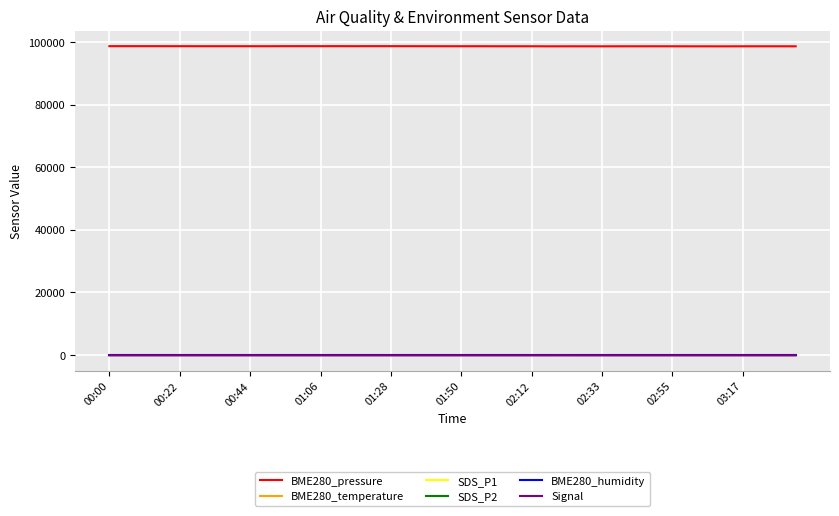

In BME280_pressure, how many points are higher than both neighbors (excluding endpoints)?

9